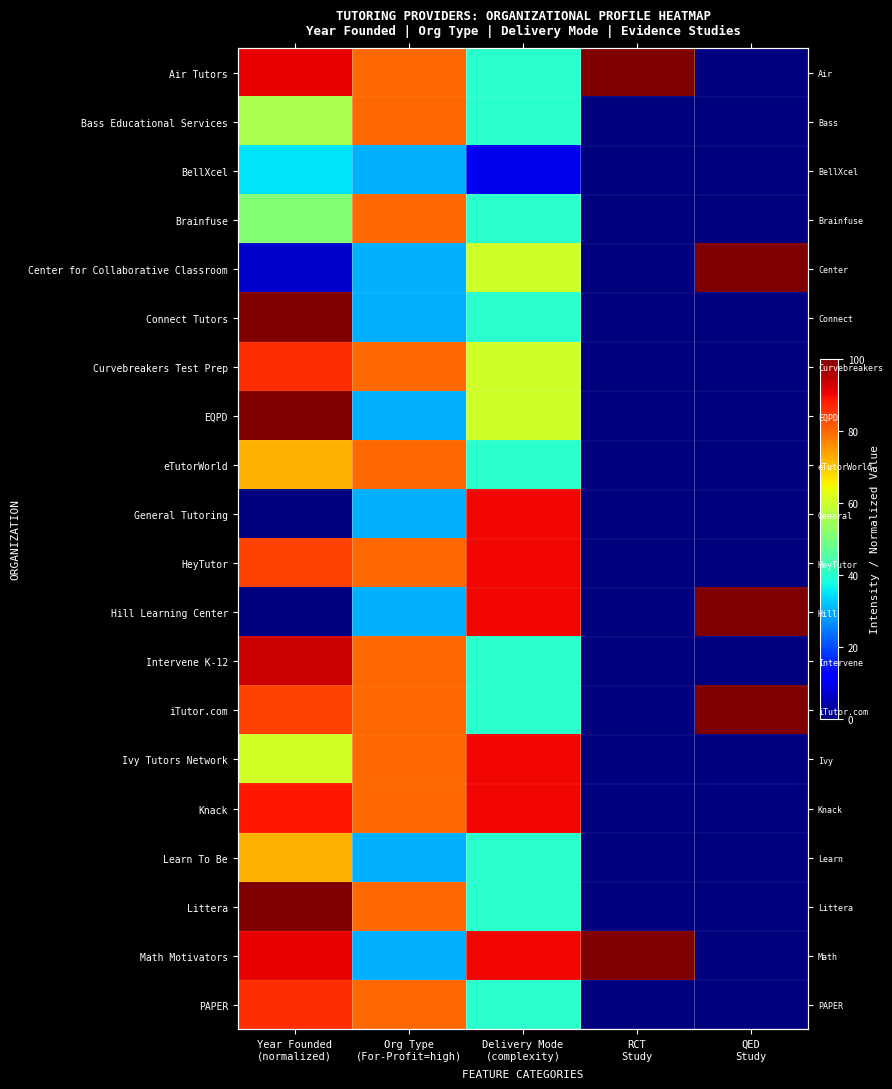

What is the average value of the Knack series?

51.7